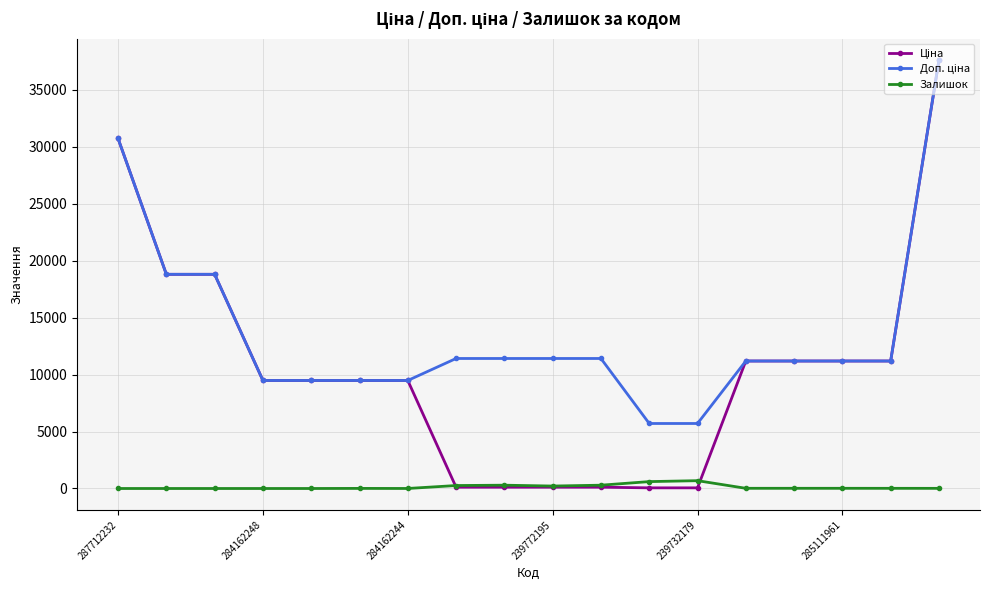

At how many categories does at least one series exceed 16933?

4